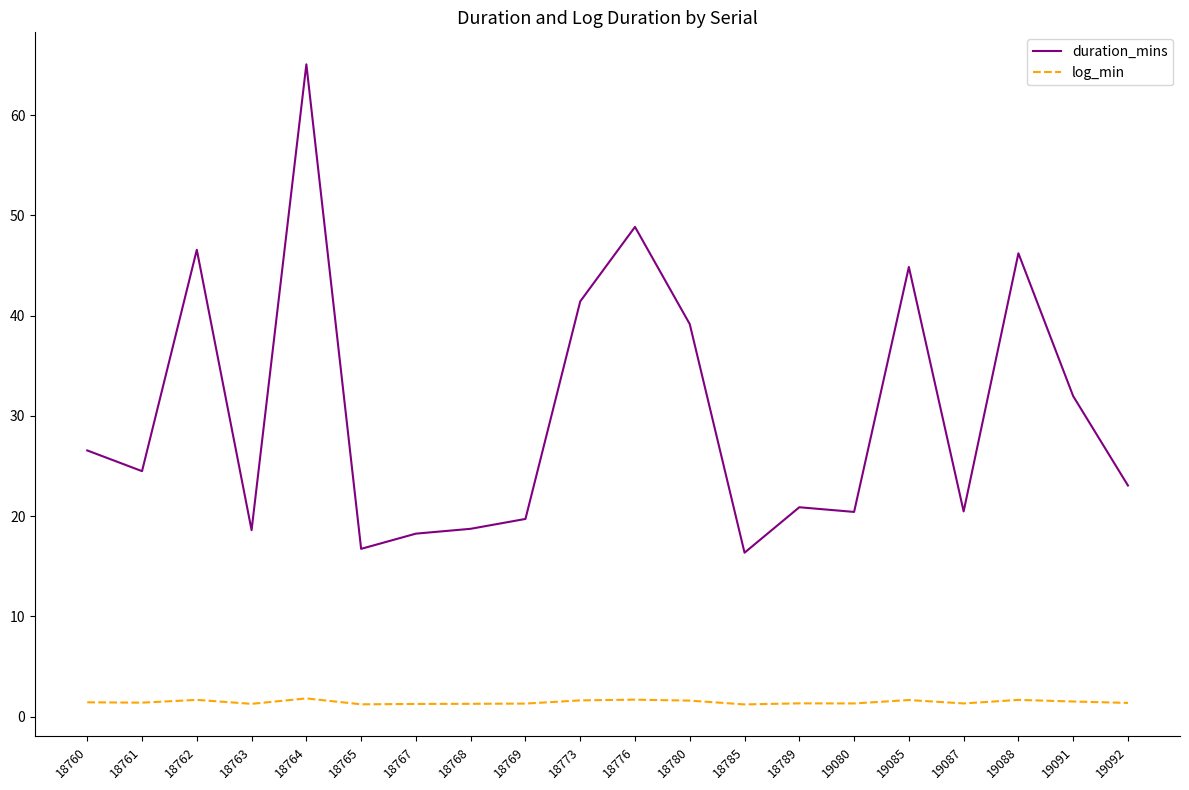

How many lines are shown in the chart?

2